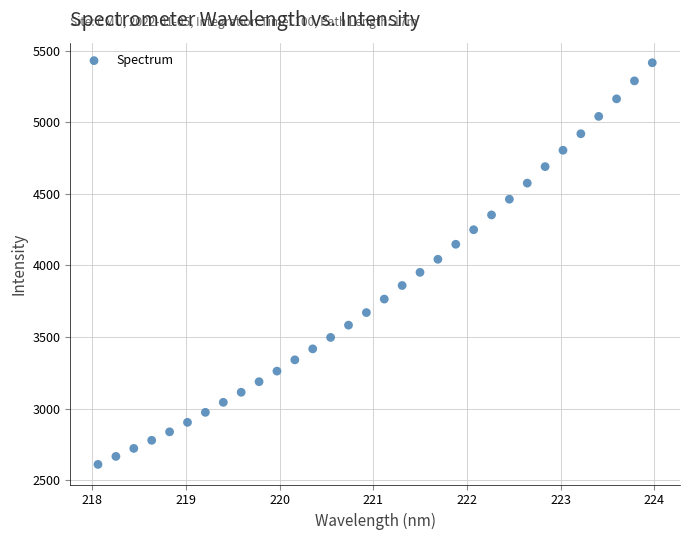

What is the range of Y values (max minus min)?

2803.8